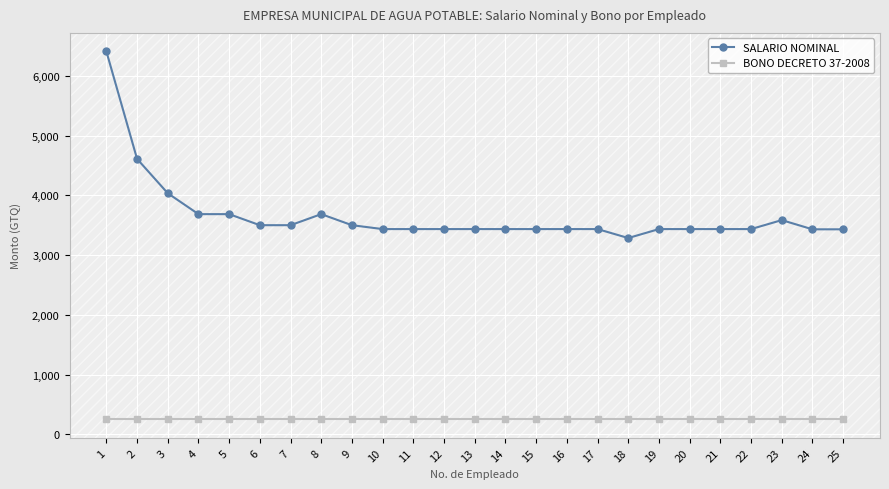

What is the smallest value displayed?

250